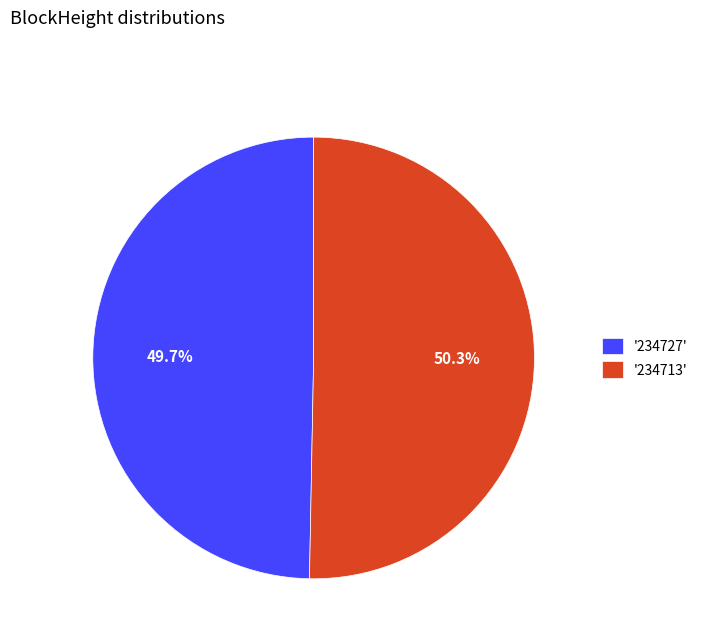

Which slice is the largest?

'234713'